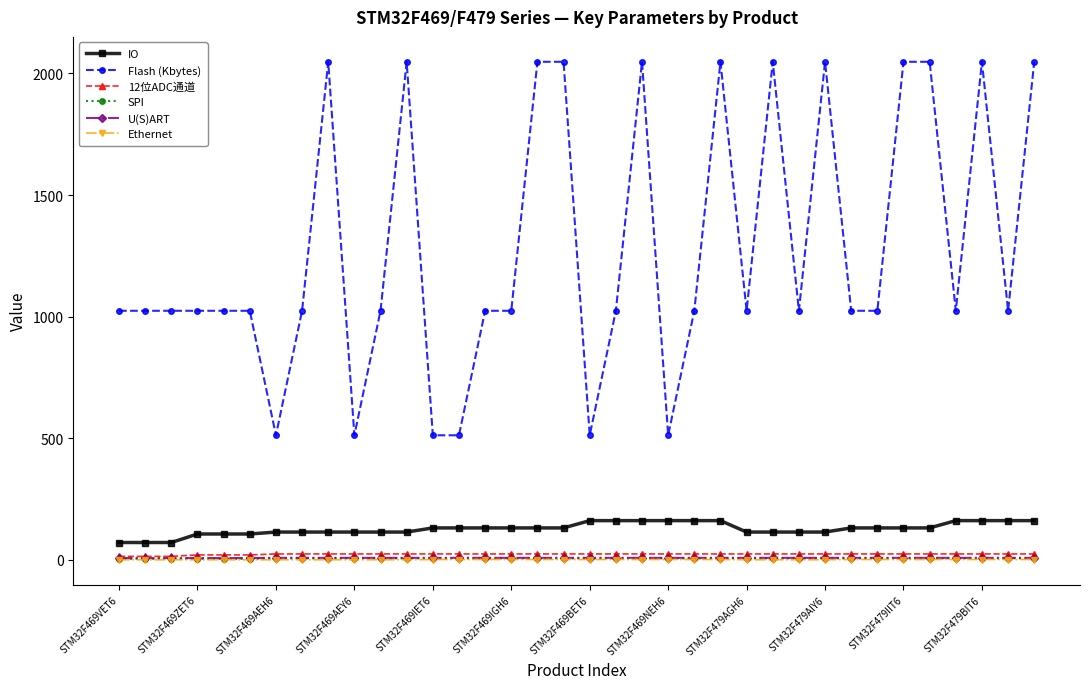

True or false: Flash (Kbytes) and IO cross at least once.

False